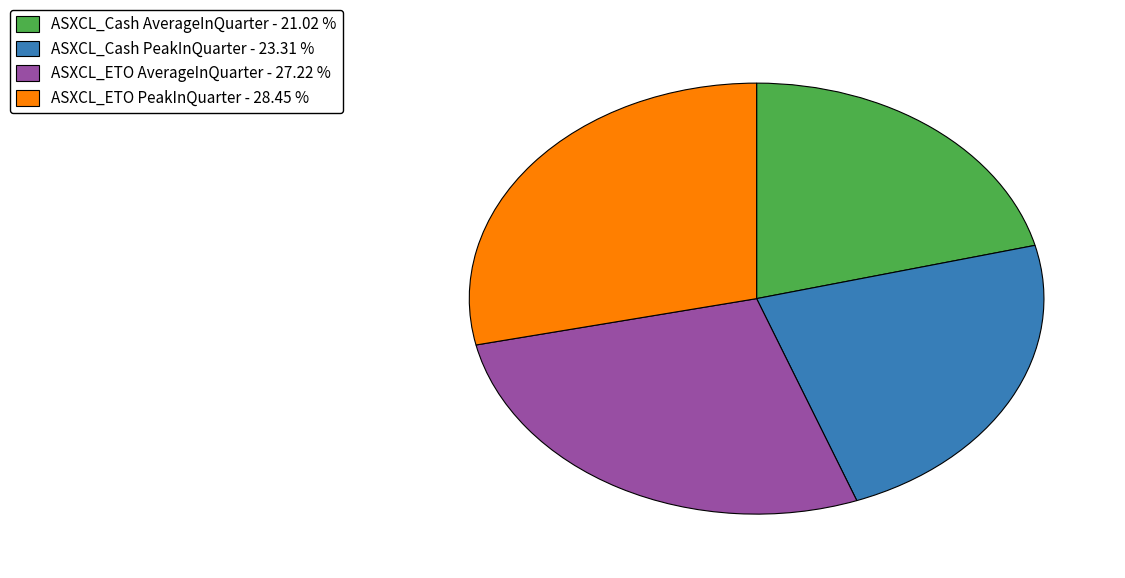

Do ASXCL_ETO AverageInQuarter and ASXCL_ETO PeakInQuarter together represent more than half of the pie?

Yes